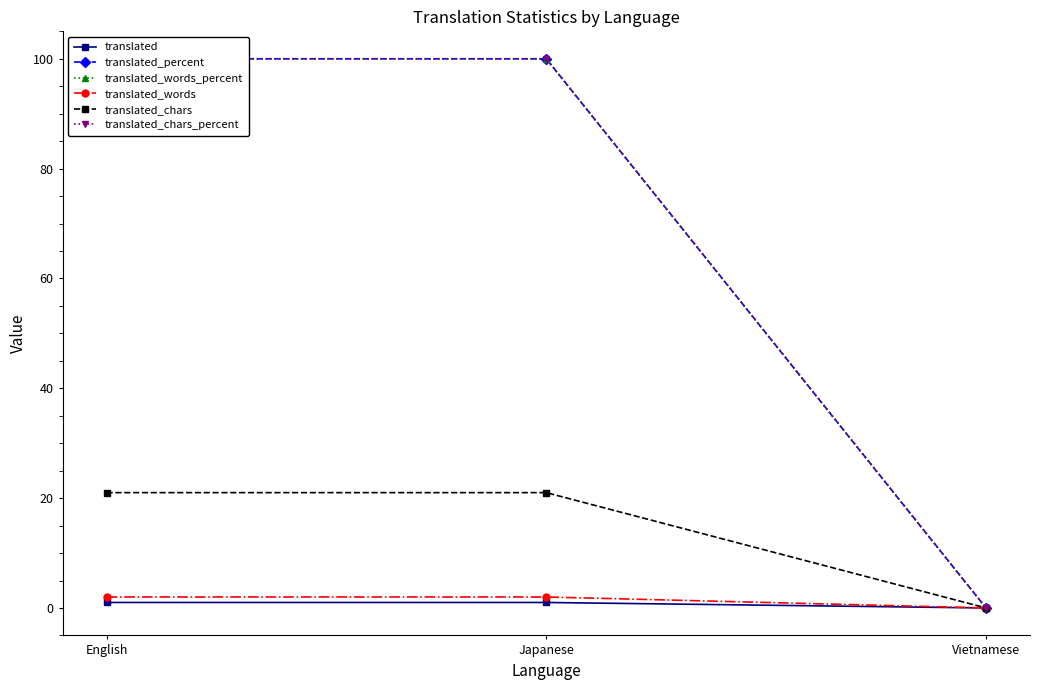

List the series in order of their peak value, highest first.

translated_percent, translated_words_percent, translated_chars_percent, translated_chars, translated_words, translated